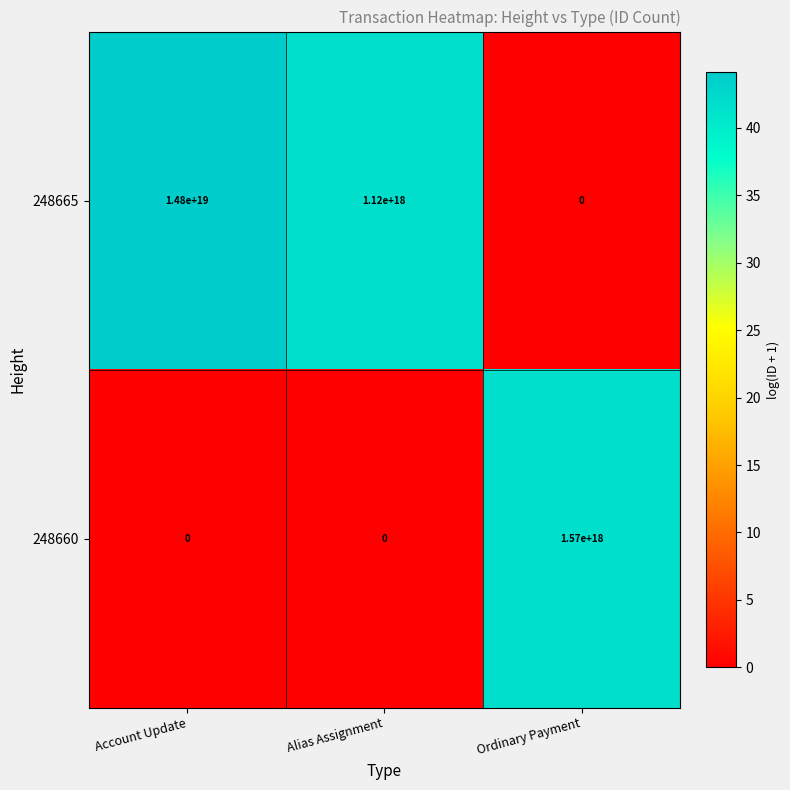

Which category has the highest value in the 248660 series?

Ordinary Payment